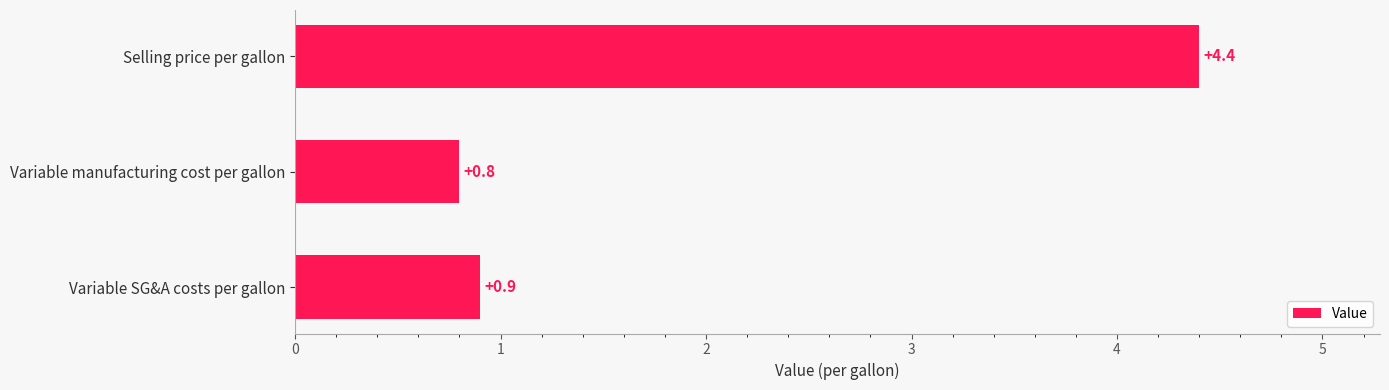

At which label is the value closest to 2?

Variable SG&A costs per gallon